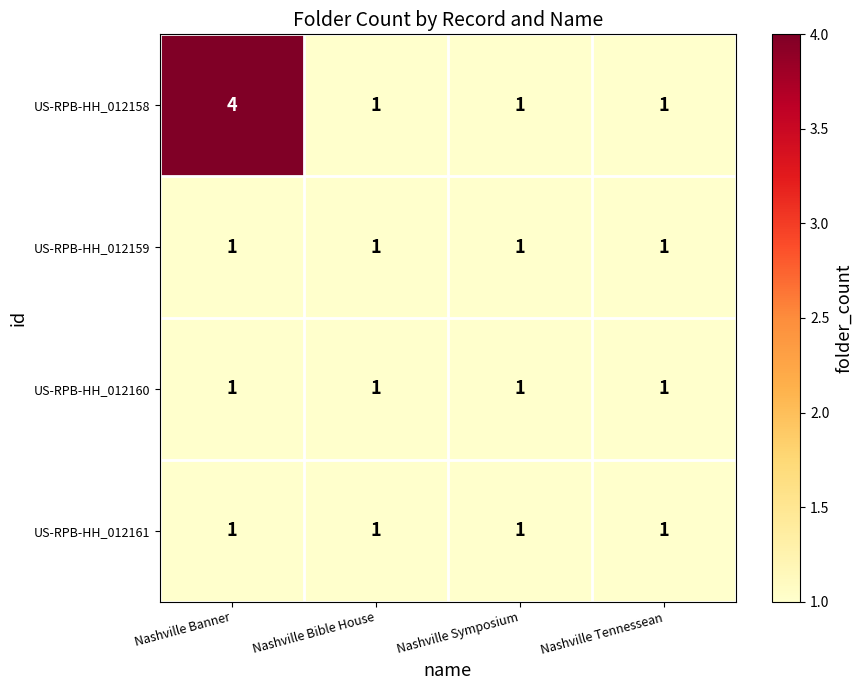

Reading left to right, list all the values displayed in this chart.

US-RPB-HH_012158: 4	1	1	1
US-RPB-HH_012159: 1	1	1	1
US-RPB-HH_012160: 1	1	1	1
US-RPB-HH_012161: 1	1	1	1